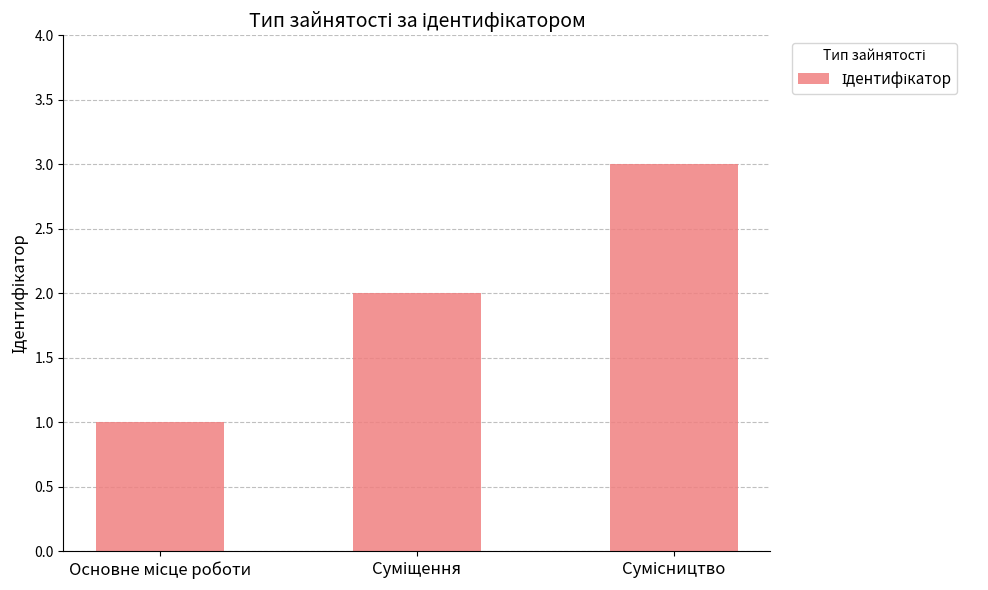

What is the maximum value shown in the chart?

3